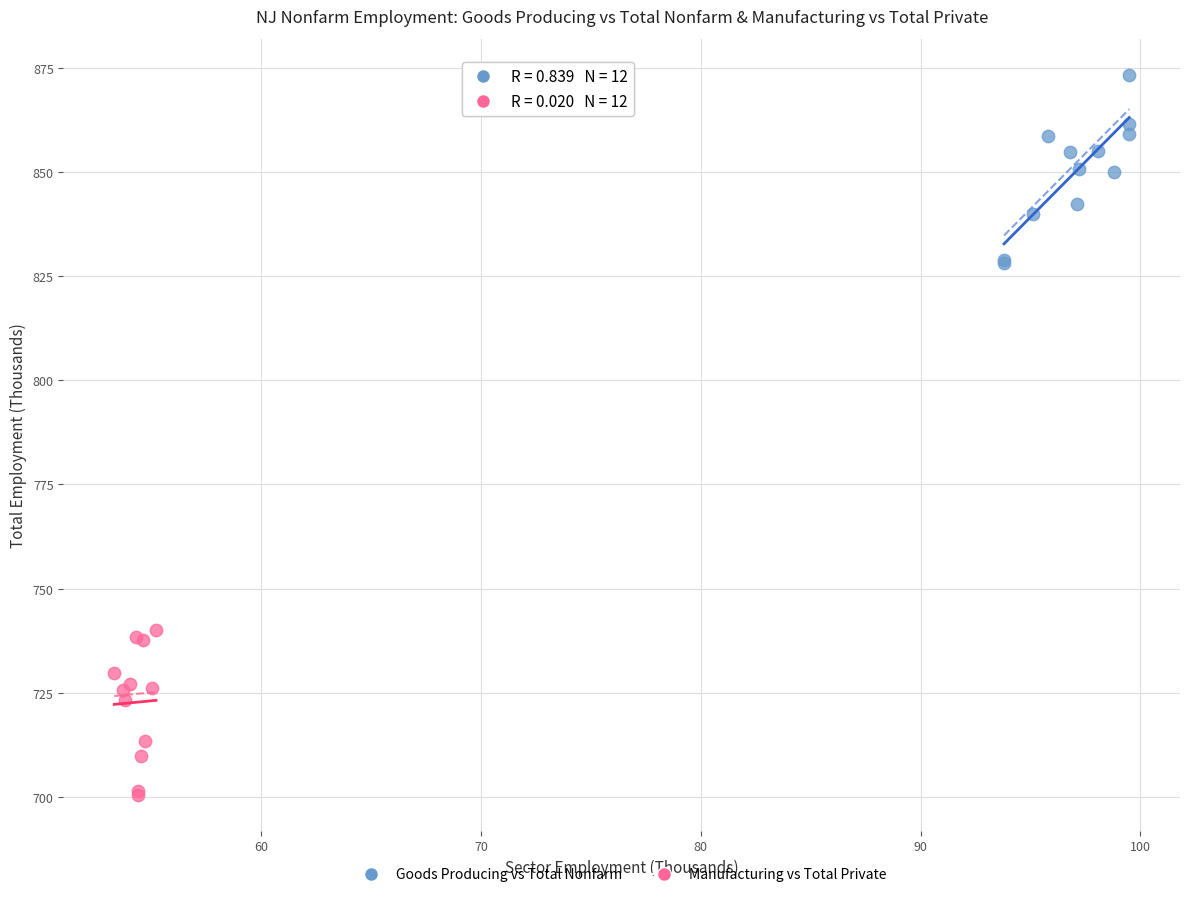

Which series reaches the minimum Y coordinate?

Manufacturing vs Total Private